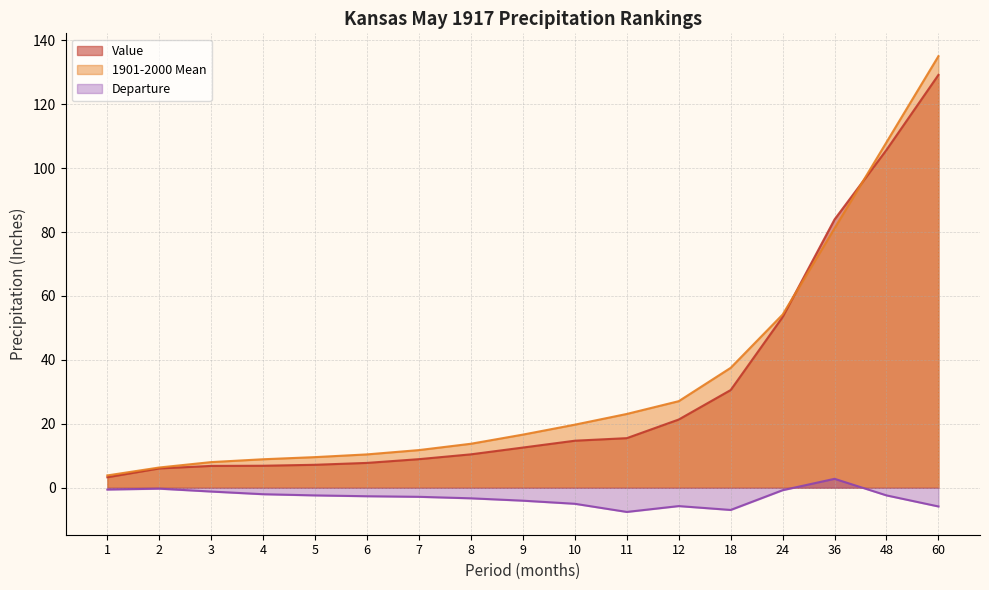

What is the maximum value for 1901-2000 Mean?

135.0